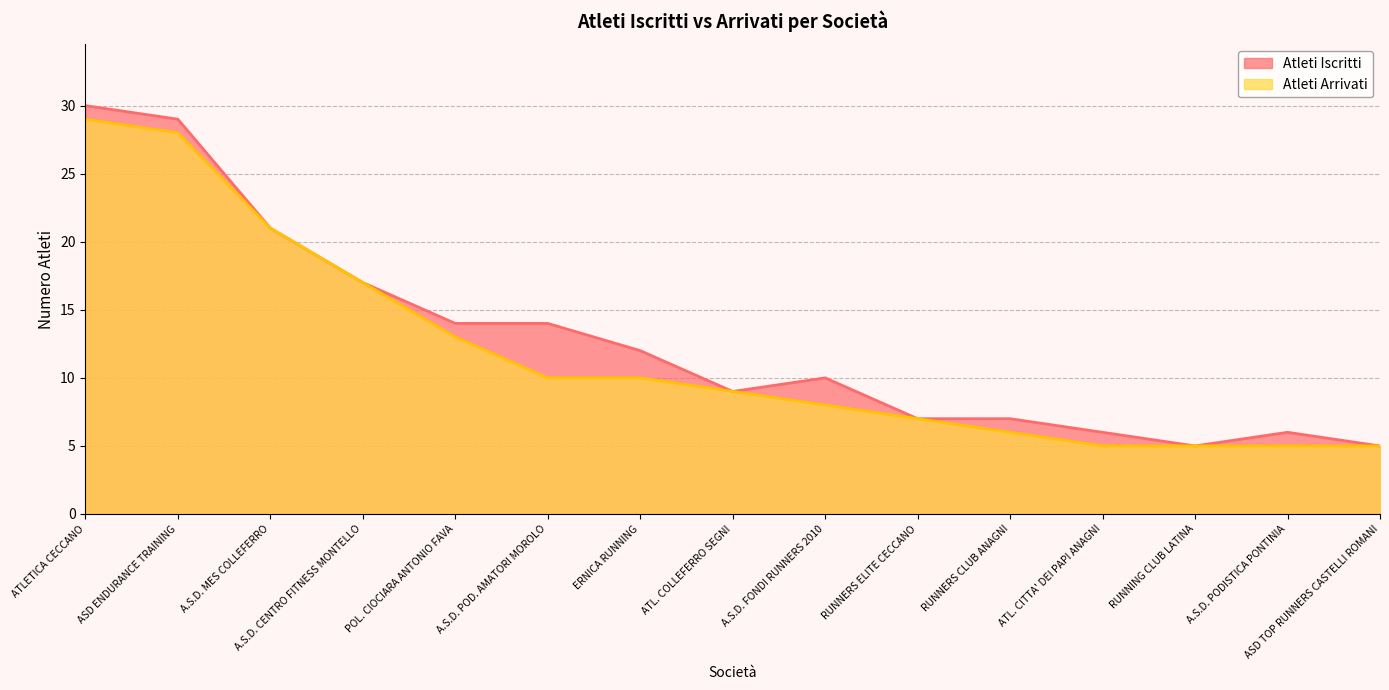

List the series in order of their peak value, highest first.

Atleti Iscritti, Atleti Arrivati